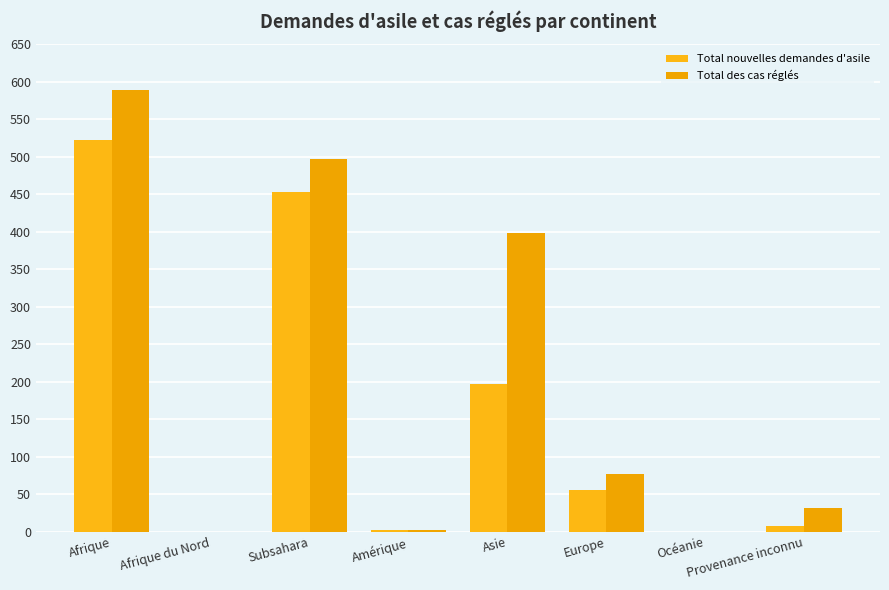

Which series changed the most between Afrique du Nord and Provenance inconnu?

Total des cas réglés